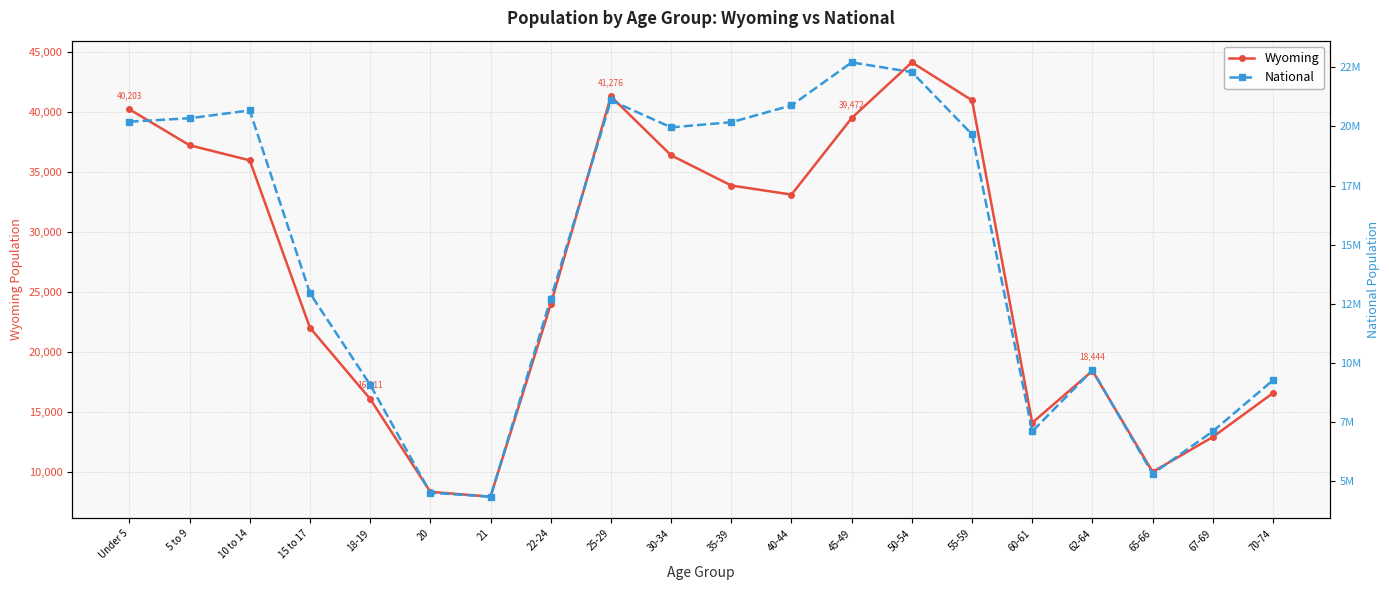

Reading left to right, what are all the values shown in this chart?

Wyoming: 40203	37213	35955	22031	16111	8377	7974	23967	41276	36373	33861	33105	39472	44105	40946	14123	18444	10034	12940	16594
National: 20201362	20348657	20677194	12954254	9086089	4519129	4354294	12712576	21101849	19962099	20179642	20890964	22708591	22298125	19664805	7113727	9704197	5319902	7115361	9278166